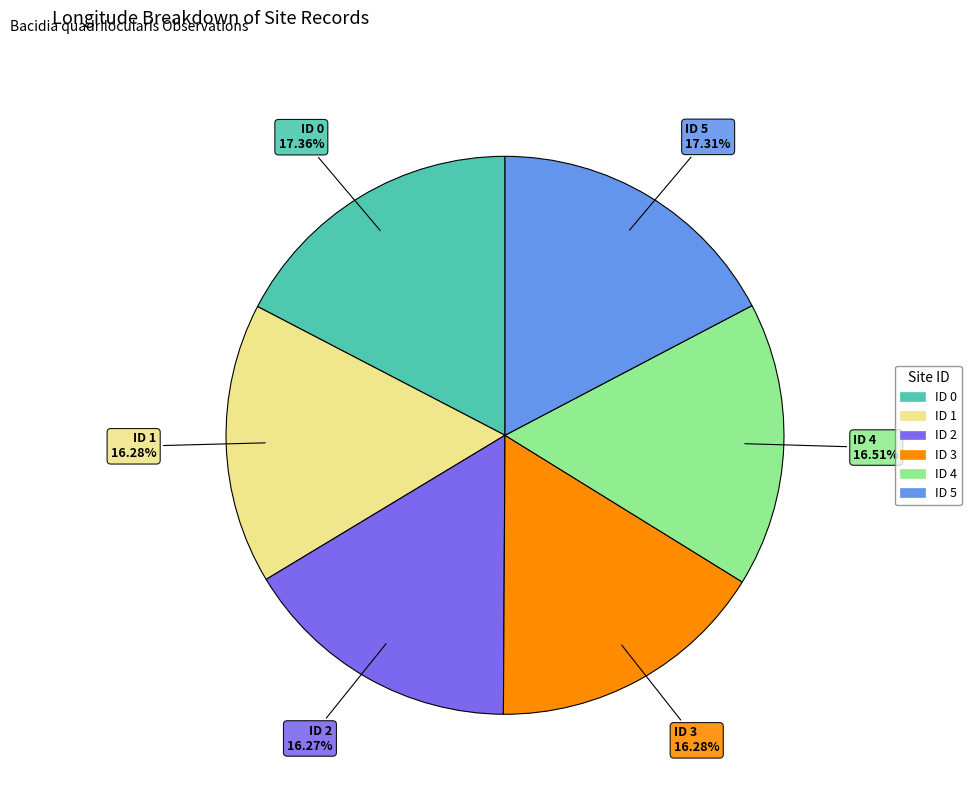

Combined, do ID 5 and ID 1 account for over 50%?

No